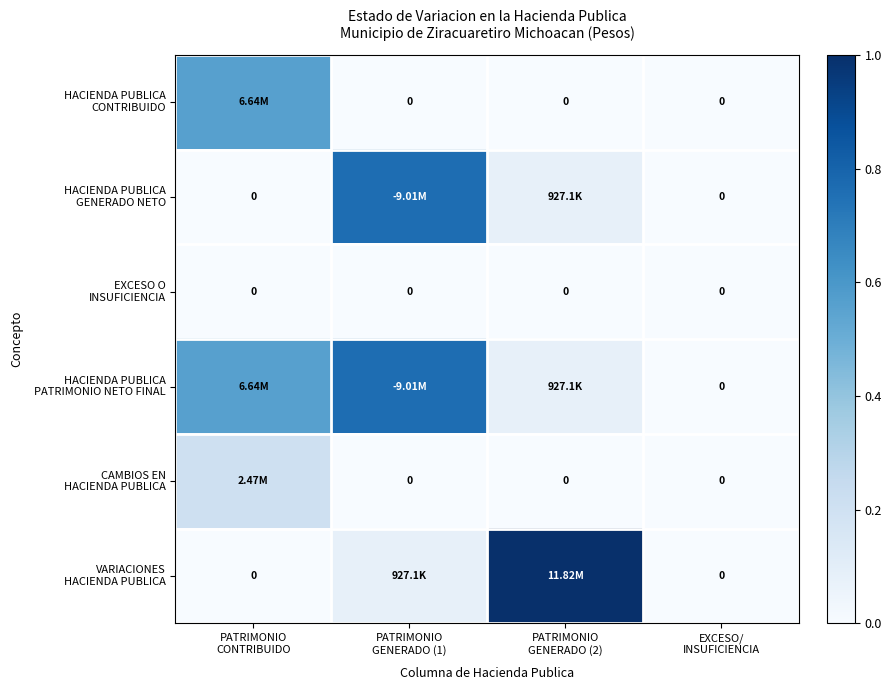

The HACIENDA PUBLICA CONTRIBUIDO series shows 0.6 at PATRIMONIO CONTRIBUIDO. True or false?

True